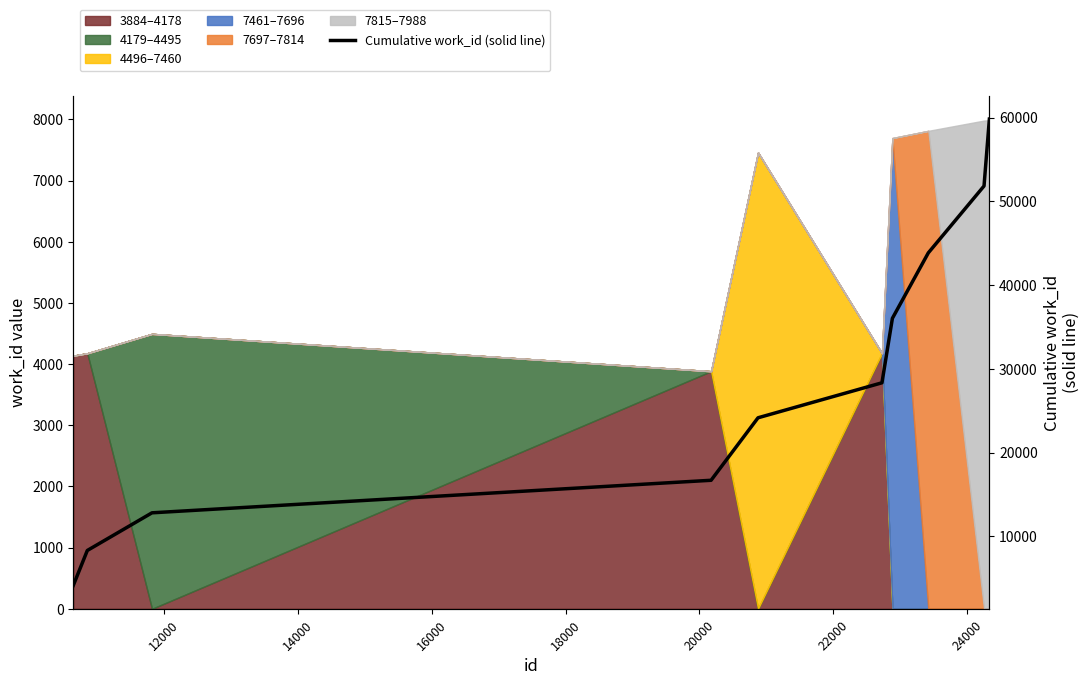

How many categories are shown in the chart?

10